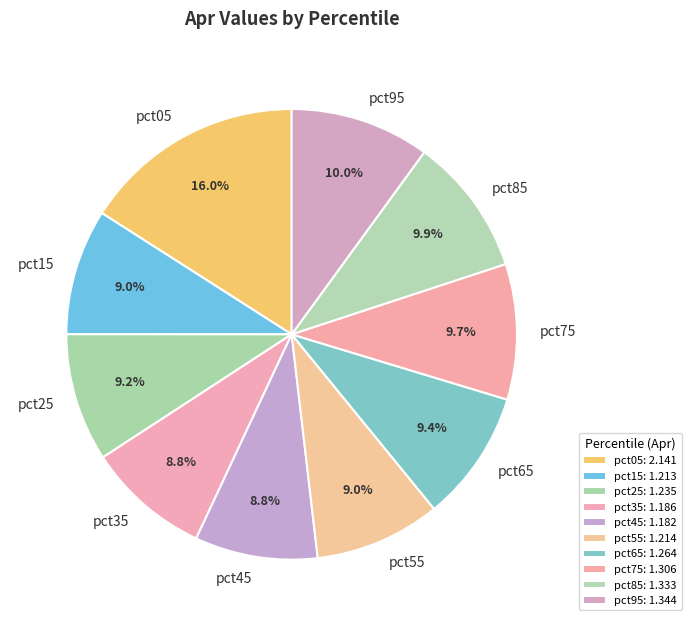

What is the largest slice in the pie chart?

pct05